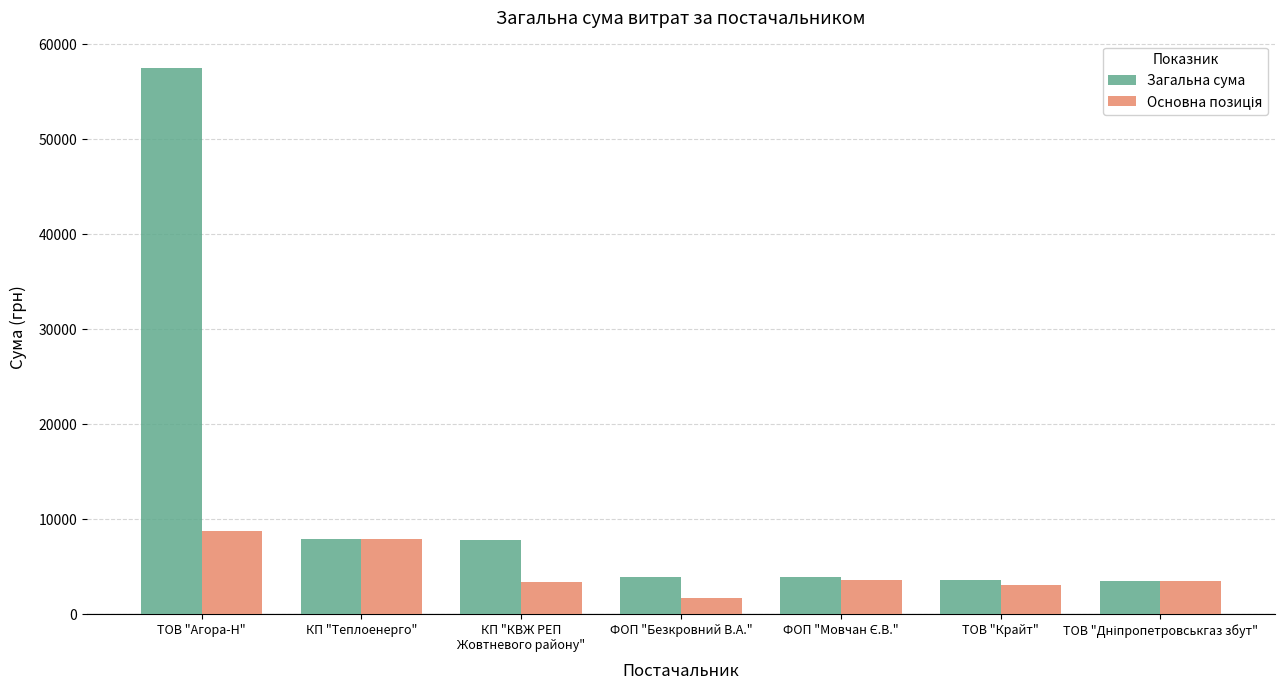

What position from the left is ФОП "Безкровний В.А."?

4